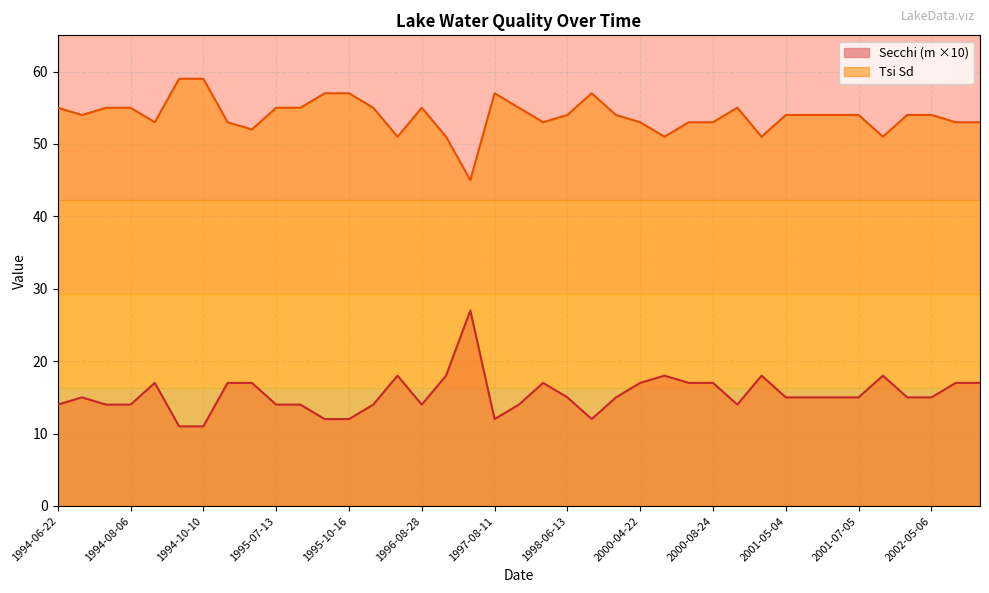

The Secchi series shows 5 at 1994-07-17. True or false?

False